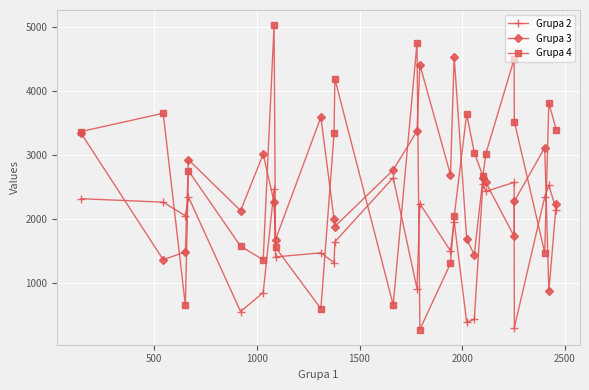

What is the average value of the Grupa 2 series?

1746